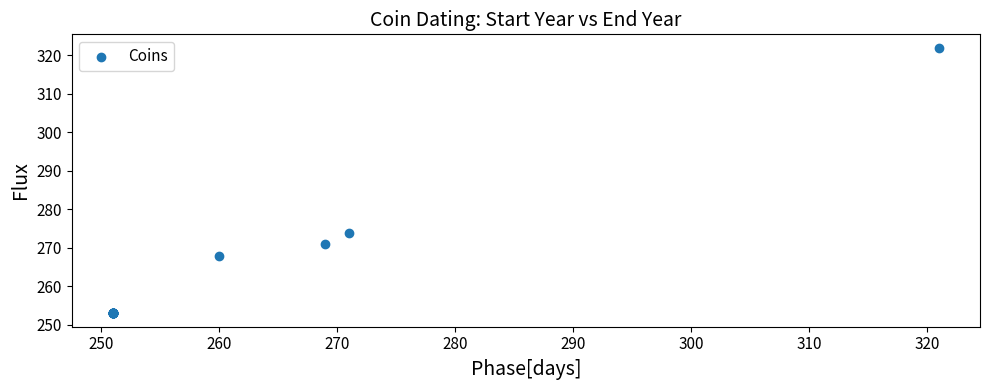

What Y value in the scatter plot is closest to 287?

274